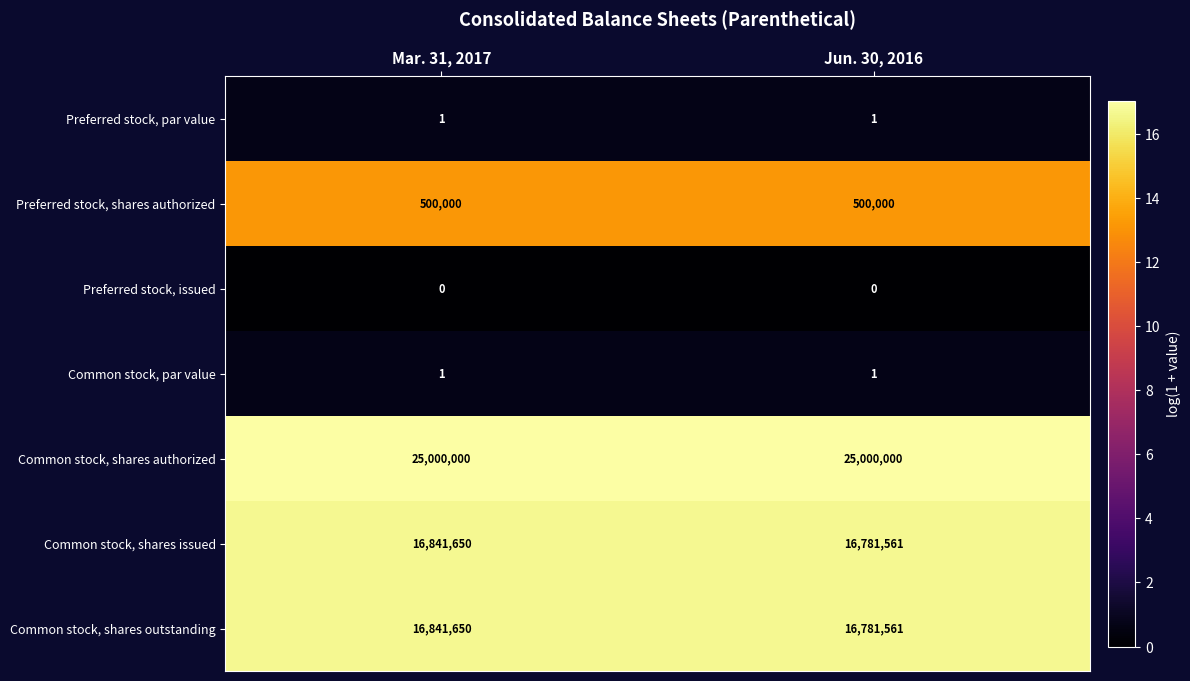

Which category has the lowest value in the Common stock, shares issued series?

Jun. 30, 2016